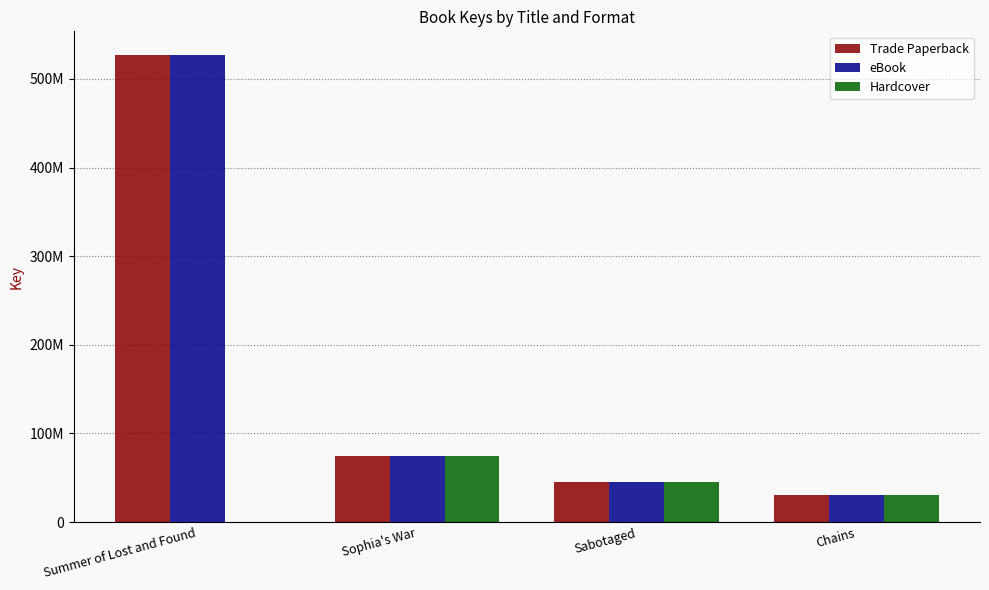

What is the label of the 2nd bar from the right?

Sabotaged